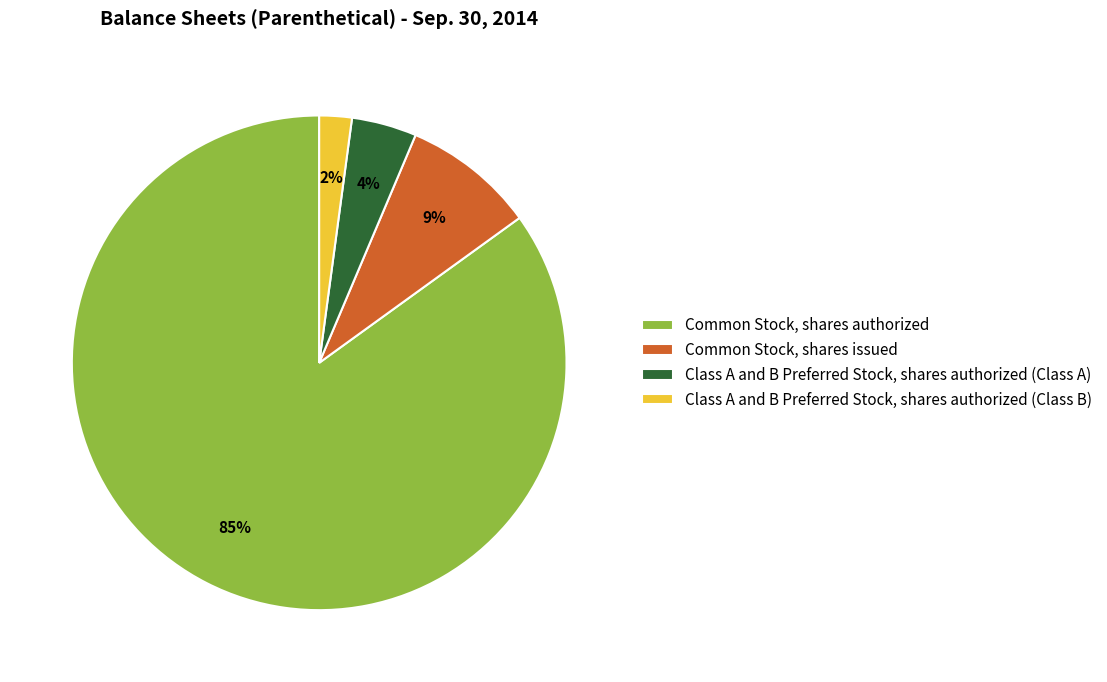

Is it true that Common Stock, shares authorized is 95% of the pie?

False